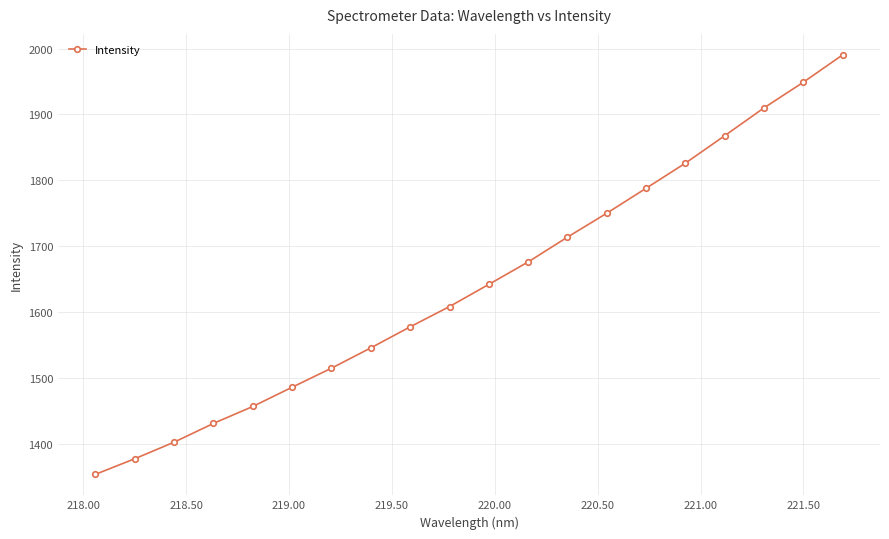

What is the value of the 4th point from the left?

1430.8